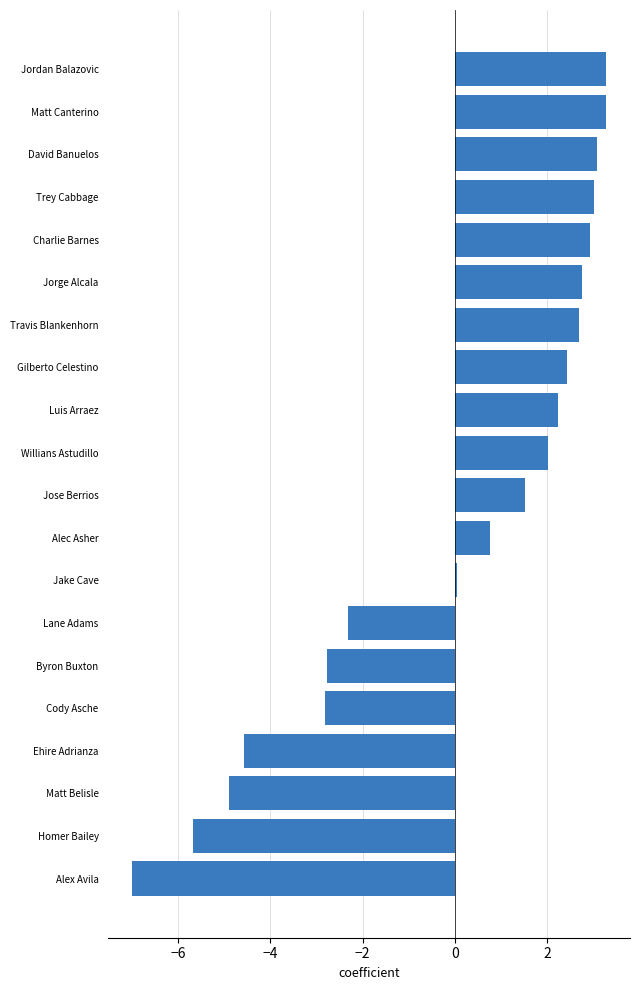

How many values are below 2?

10